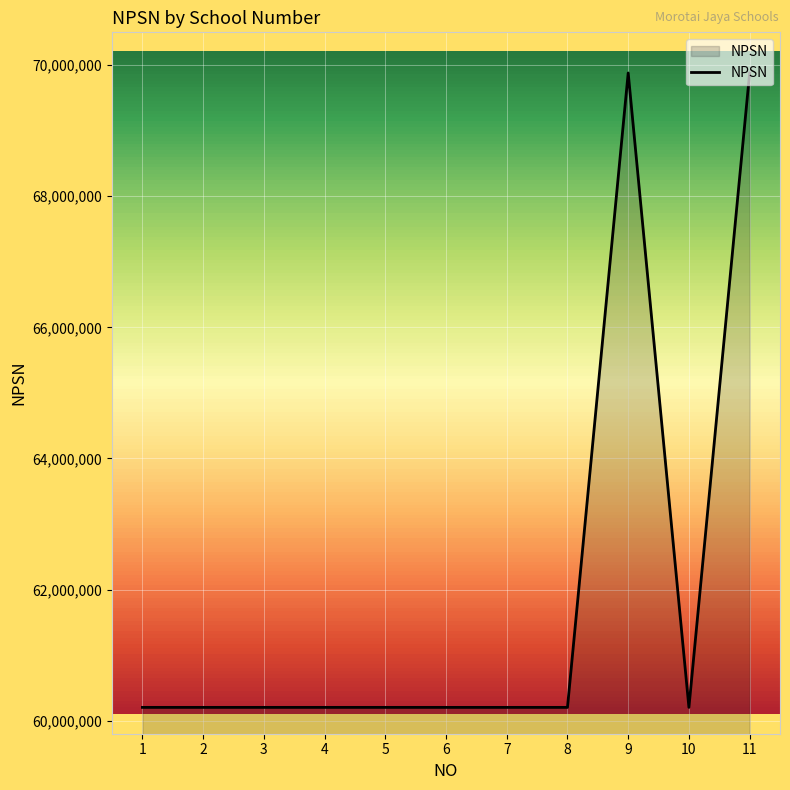

What is the greatest value displayed?

69880452